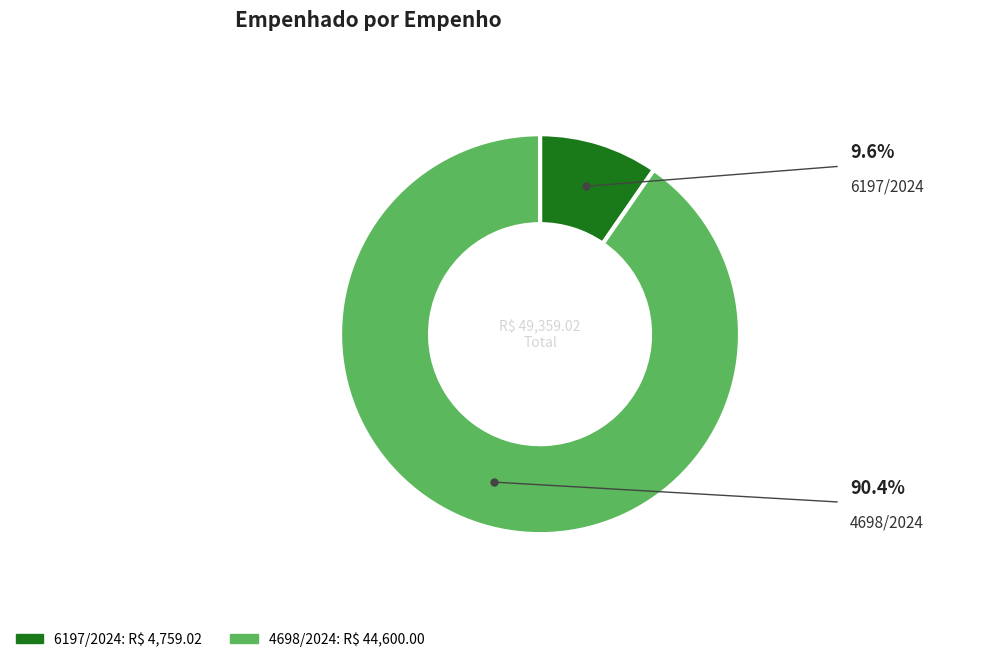

Is there a majority slice in this chart?

Yes